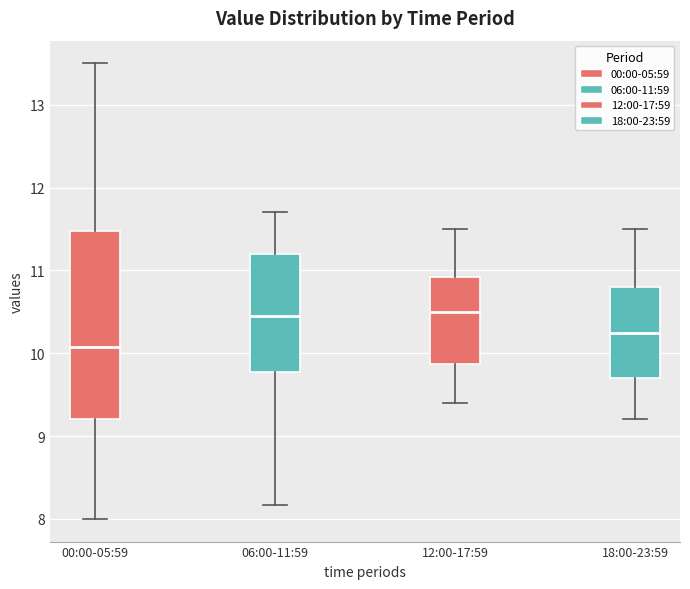

Reading left to right, read every box against the y-axis: the position of its median line, the range the box covers, and the ends of its whiskers. The values are not printed on the chart, so give them approximately, as read against the axis.

00:00-05:59: median 10.1, box 9.2 to 11.5, whiskers 8.0 to 13.5
06:00-11:59: median 10.5, box 9.8 to 11.2, whiskers 8.2 to 11.7
12:00-17:59: median 10.5, box 9.9 to 10.9, whiskers 9.4 to 11.5
18:00-23:59: median 10.3, box 9.7 to 10.8, whiskers 9.2 to 11.5